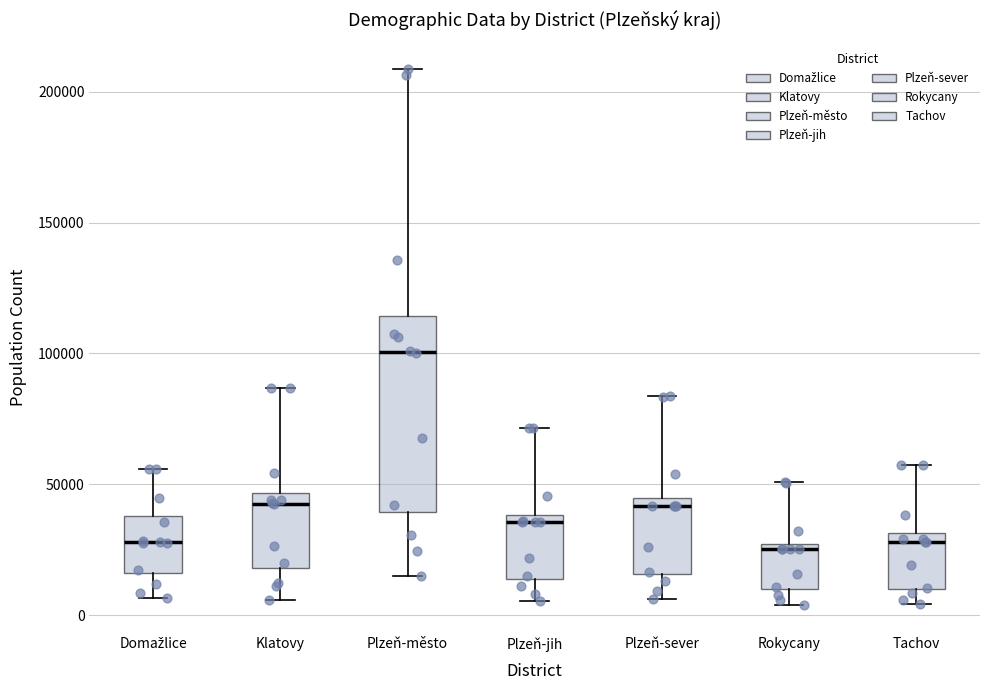

Comparing the boxes themselves (not the whiskers), which one is the tallest?

Plzeň-město